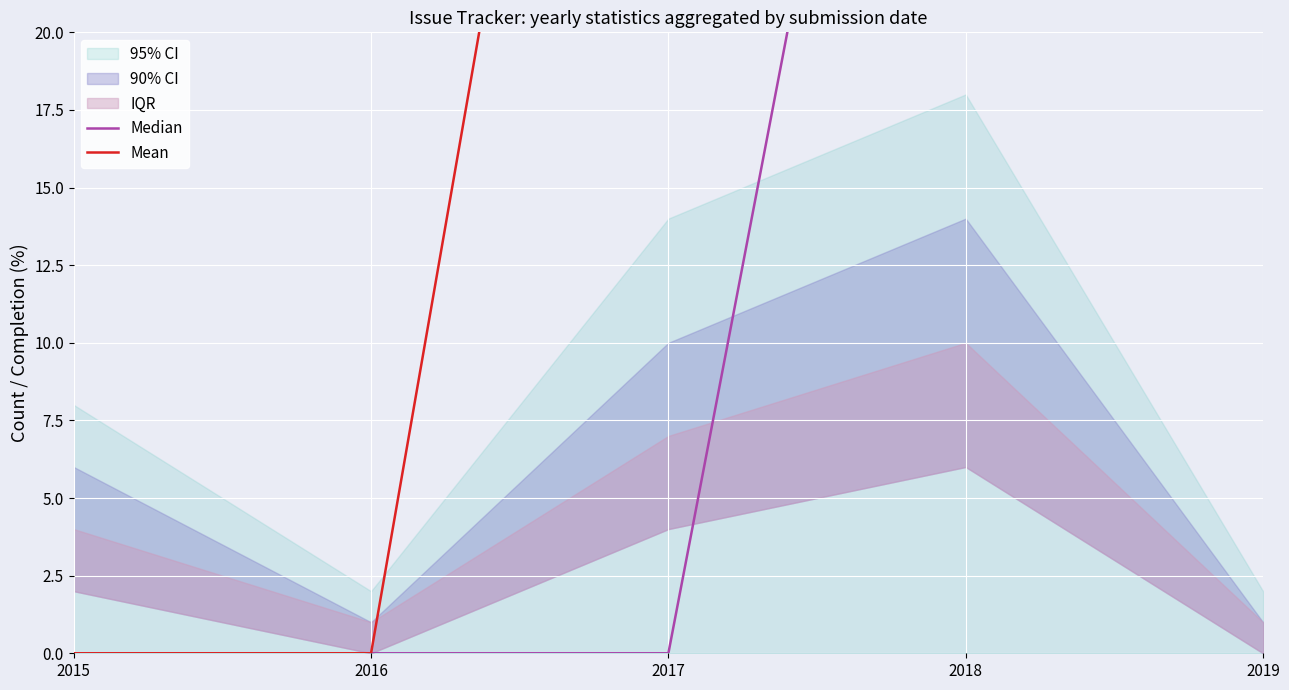

How many categories are shown in the chart?

5